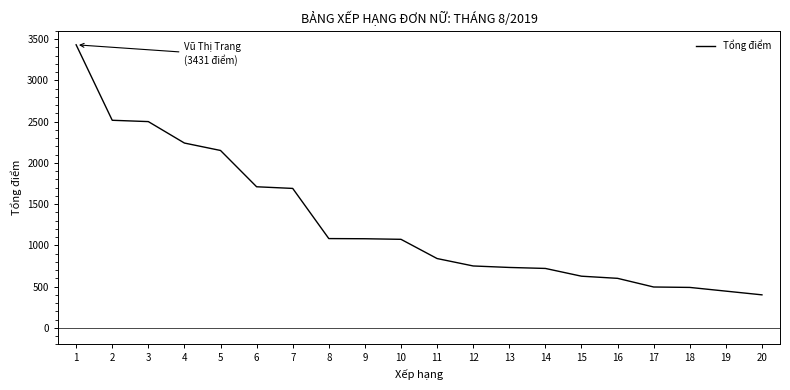

Read the value at 5, to the nearest 10.

2150